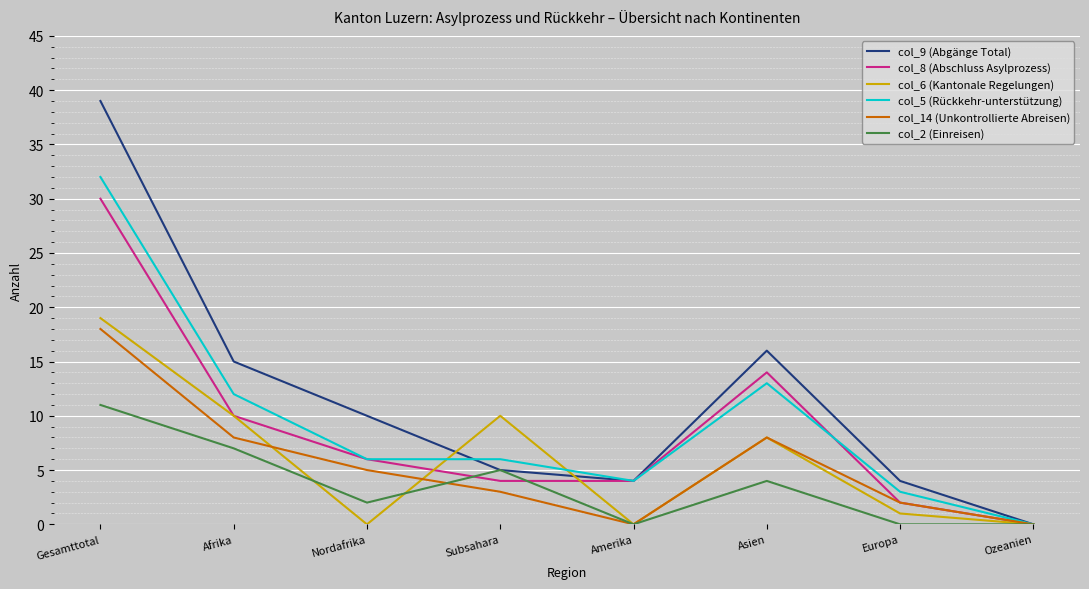

Where is col_2 (Einreisen) nearest to the value 5?

Subsahara